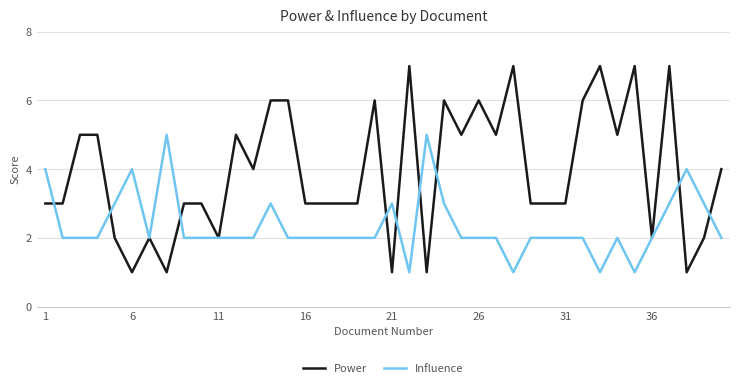

Which series has the largest total across all categories?

Power